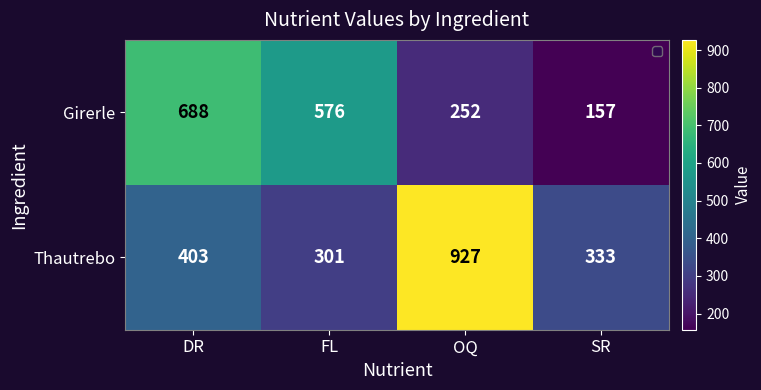

The Girerle series shows 576 at FL. True or false?

True